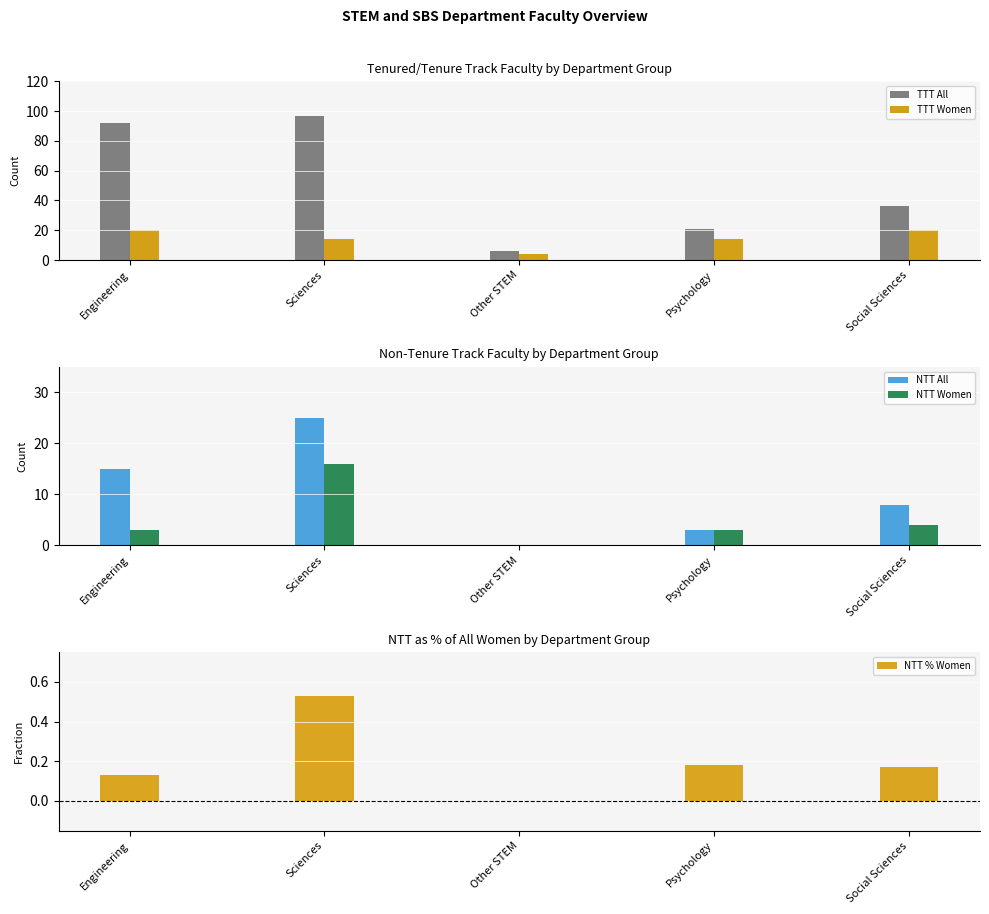

Is it true that TTT All equals 36.0 at Social Sciences?

True